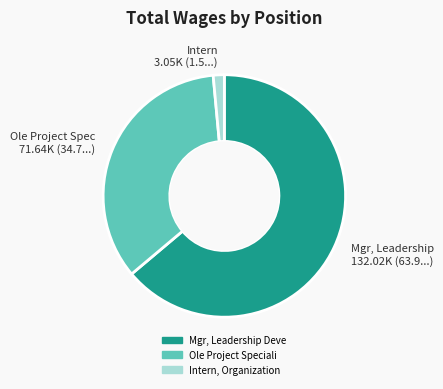

The Mgr, Leadership 132.02K (63.9...) slice represents 72% of the pie. True or false?

False